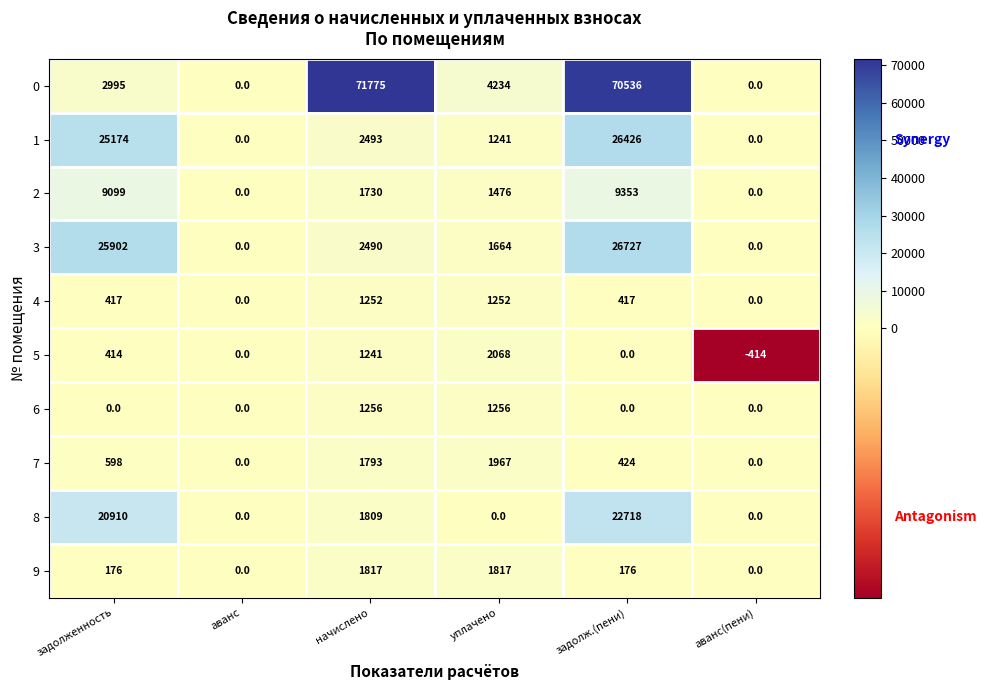

At which category does the chart reach its peak across all series?

начислено